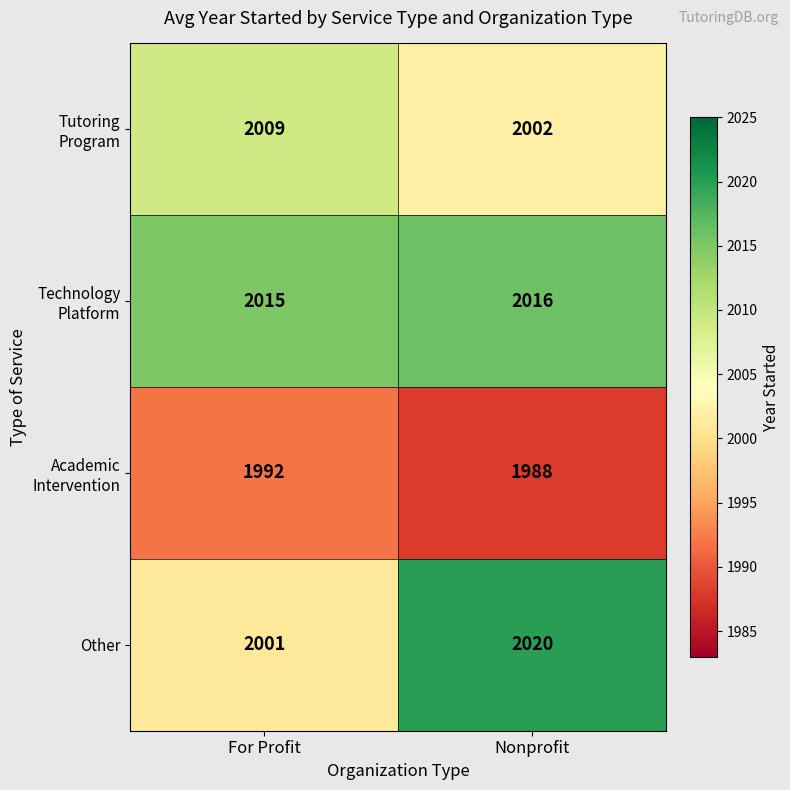

What is the greatest value displayed?

2020